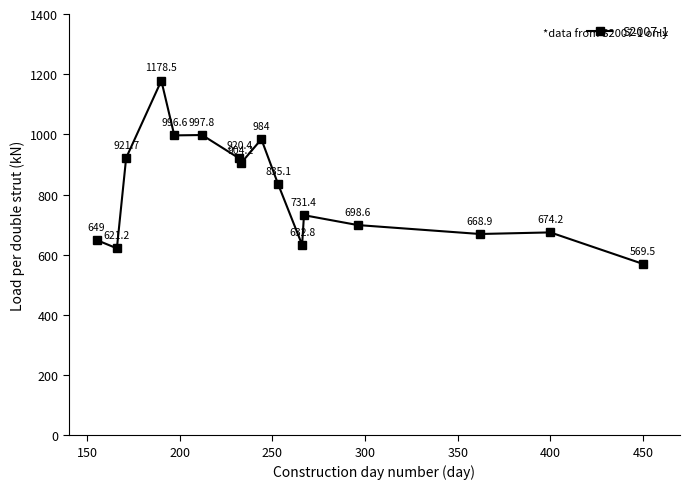

How many values exceed 835?

8